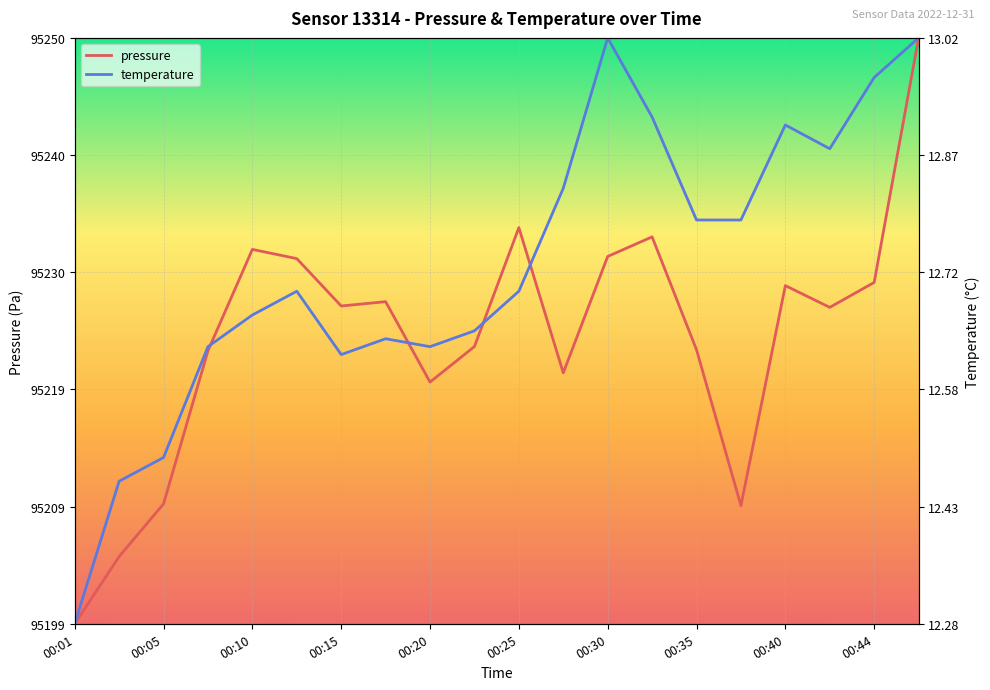

The pressure series shows 0.3 at 00:25. True or false?

False